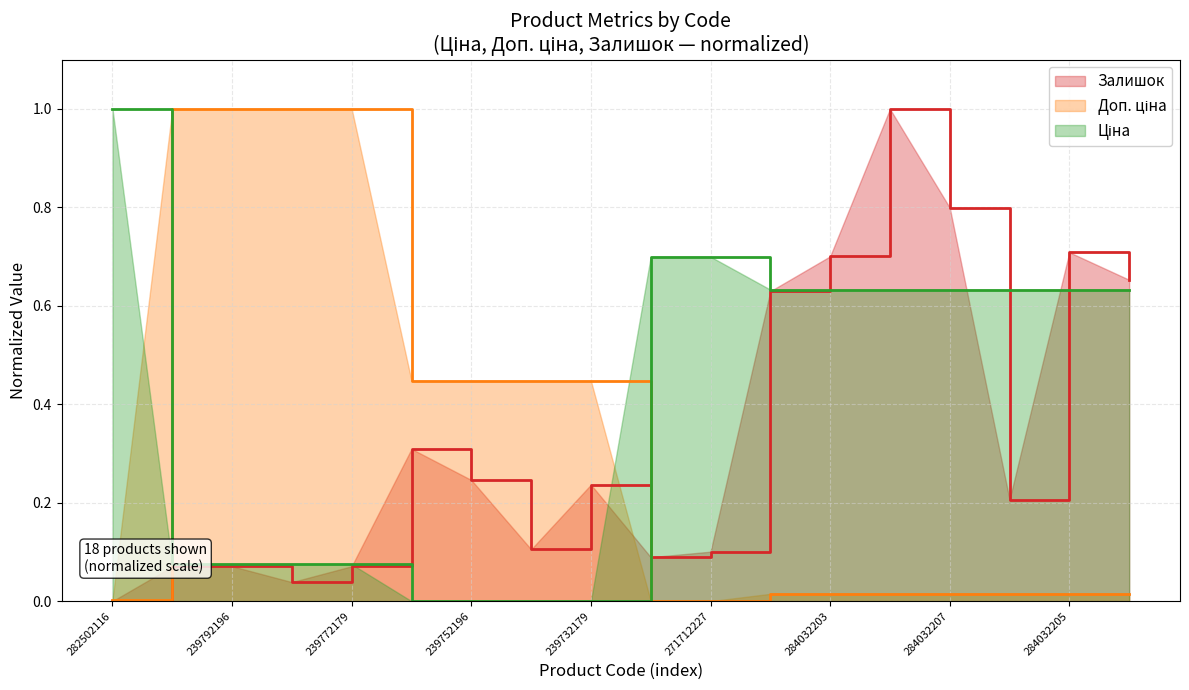

The Ціна series shows 0.3 at 284032206. True or false?

False